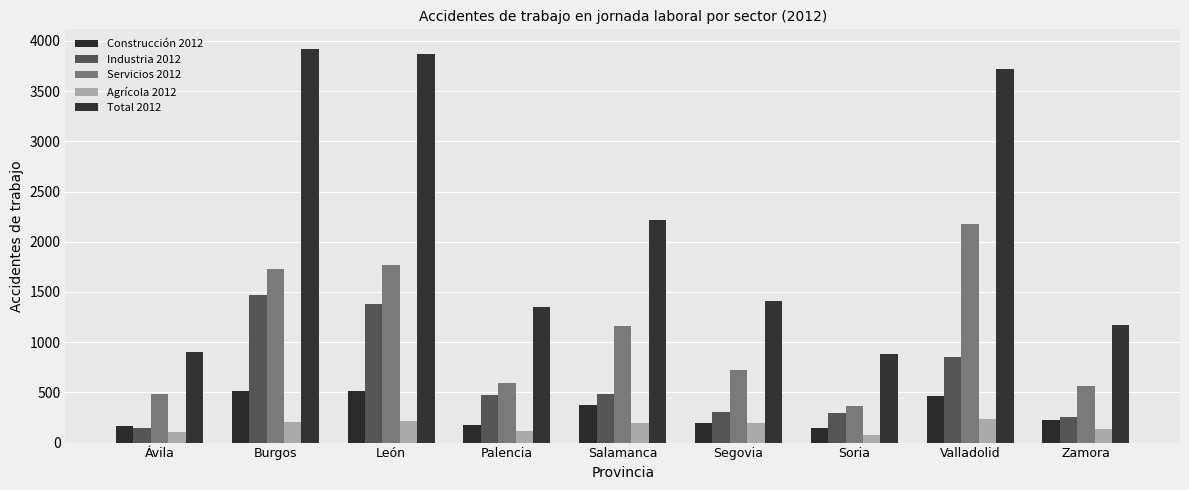

What are all the series names shown in the legend?

Construcción 2012, Industria 2012, Servicios 2012, Agrícola 2012, Total 2012